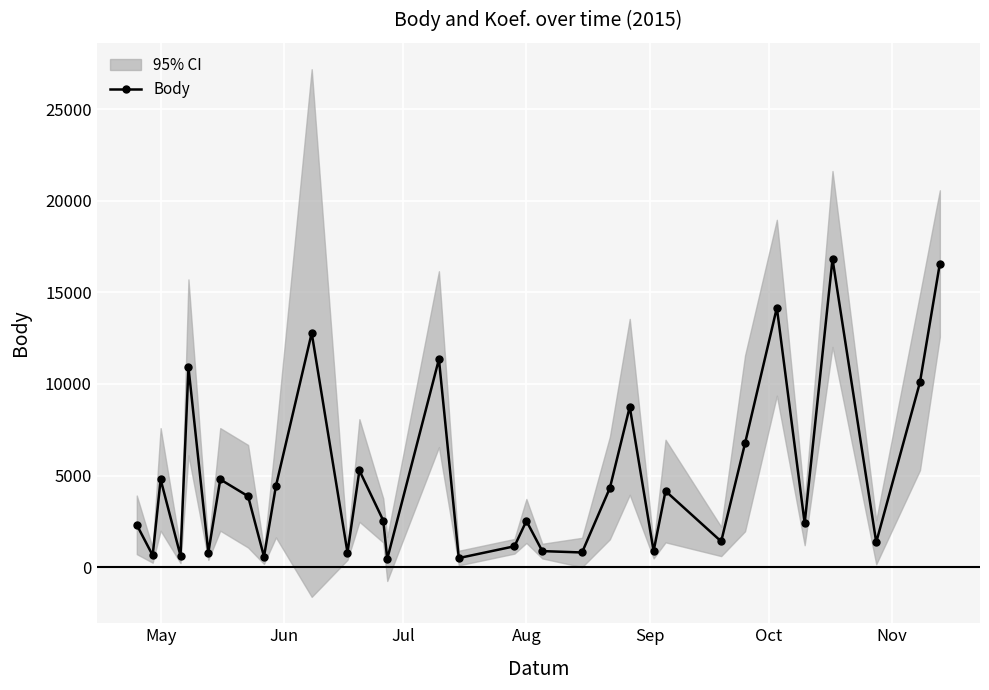

What is the maximum value for Body?

16824